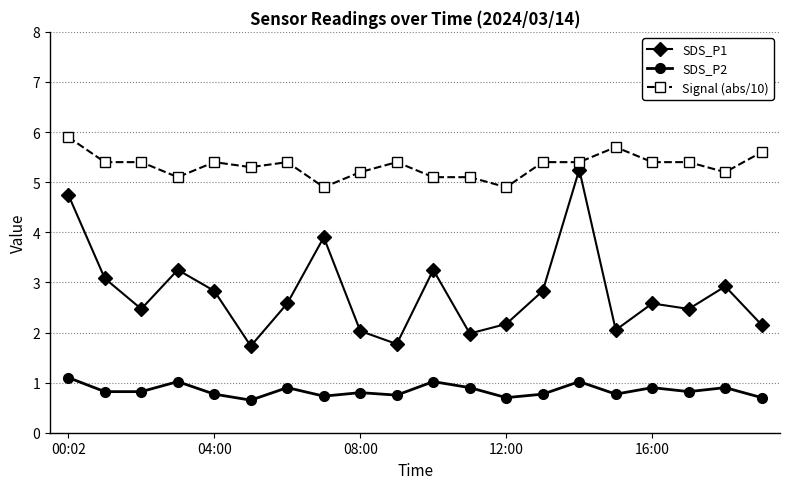

True or false: SDS_P1 and Signal (abs/10) intersect in this chart.

False